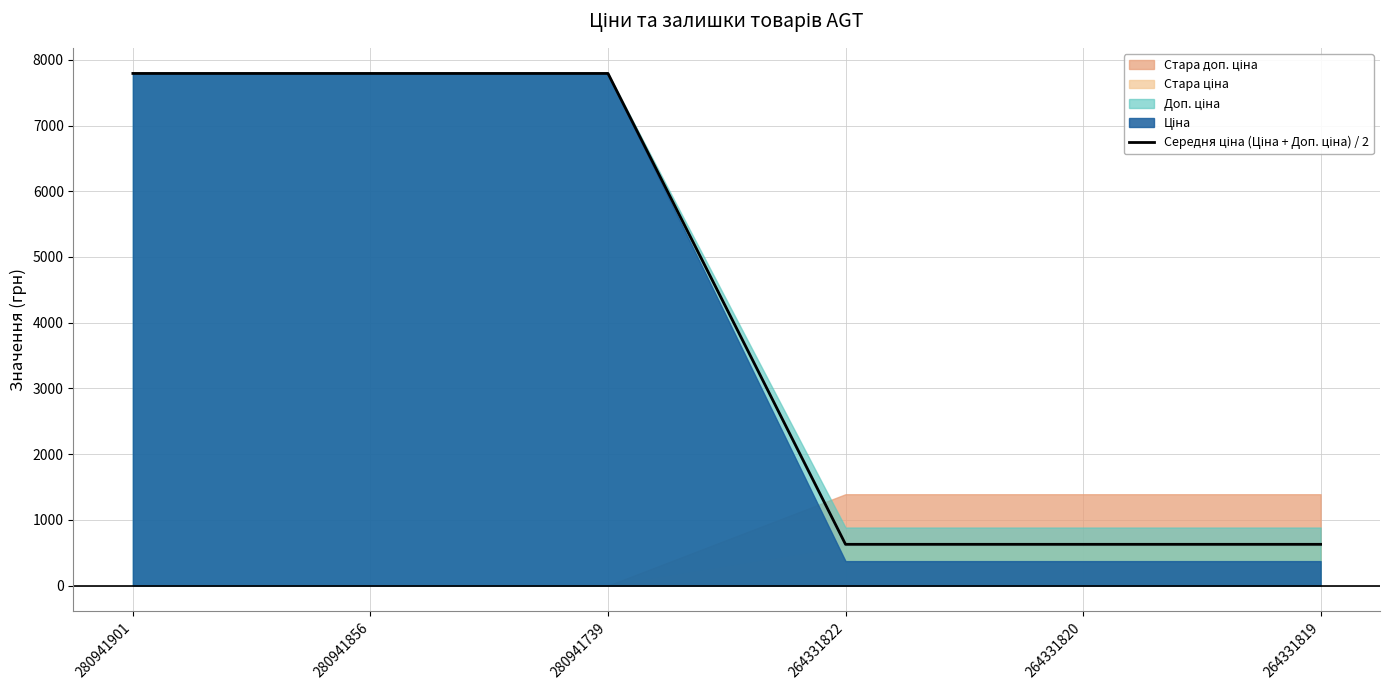

Reading left to right, list all the values displayed in this chart.

280941901=7792.9	280941856=7792.9	280941739=7792.9	264331822=627.2	264331820=627.2	264331819=627.2